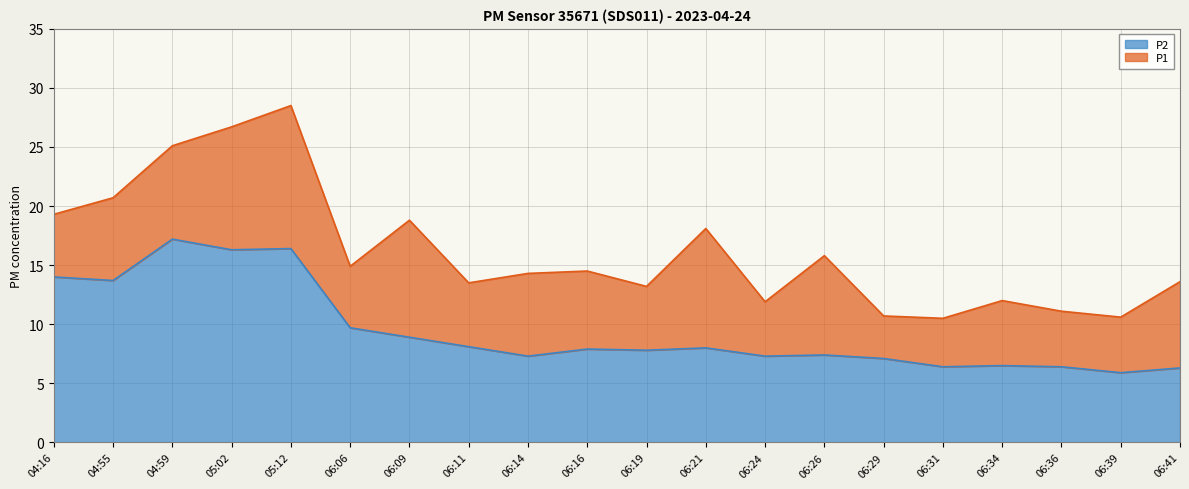

Rank the series by their average value, from highest to lowest.

P1, P2